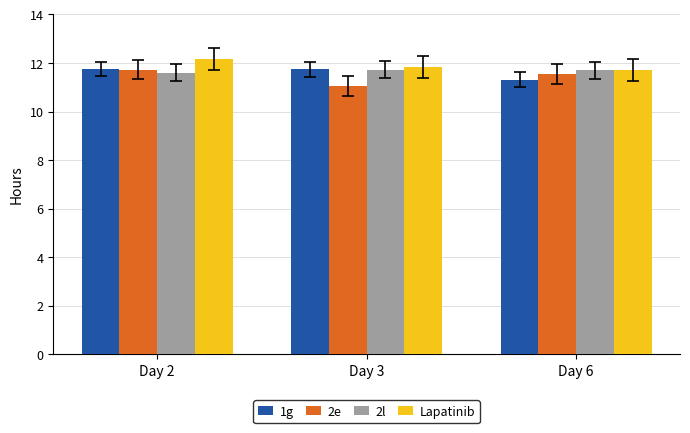

Is it true that 2l equals 11.6 at Day 2?

True